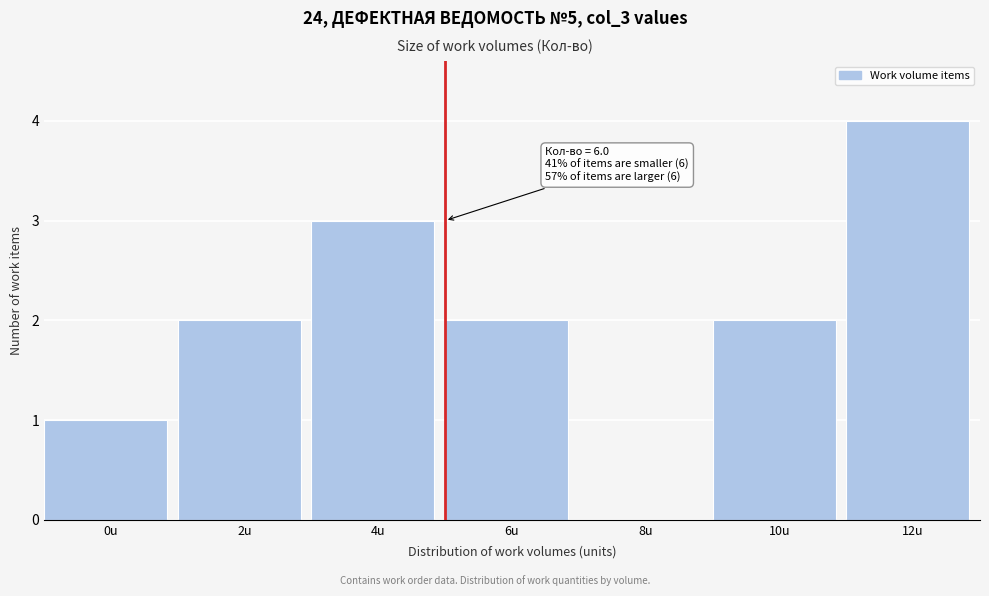

Reading right to left, what are all the values shown in this chart?

12u=4	10u=2	8u=0	6u=2	4u=3	2u=2	0u=1